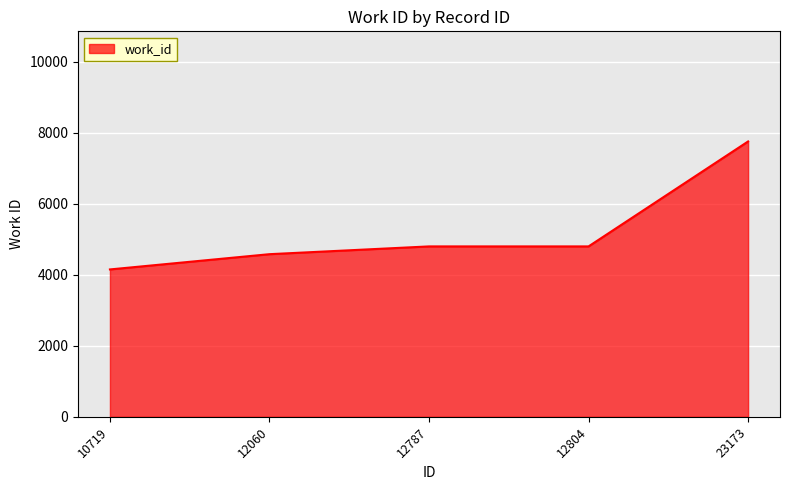

Does the chart display data point markers on the line(s)?

No